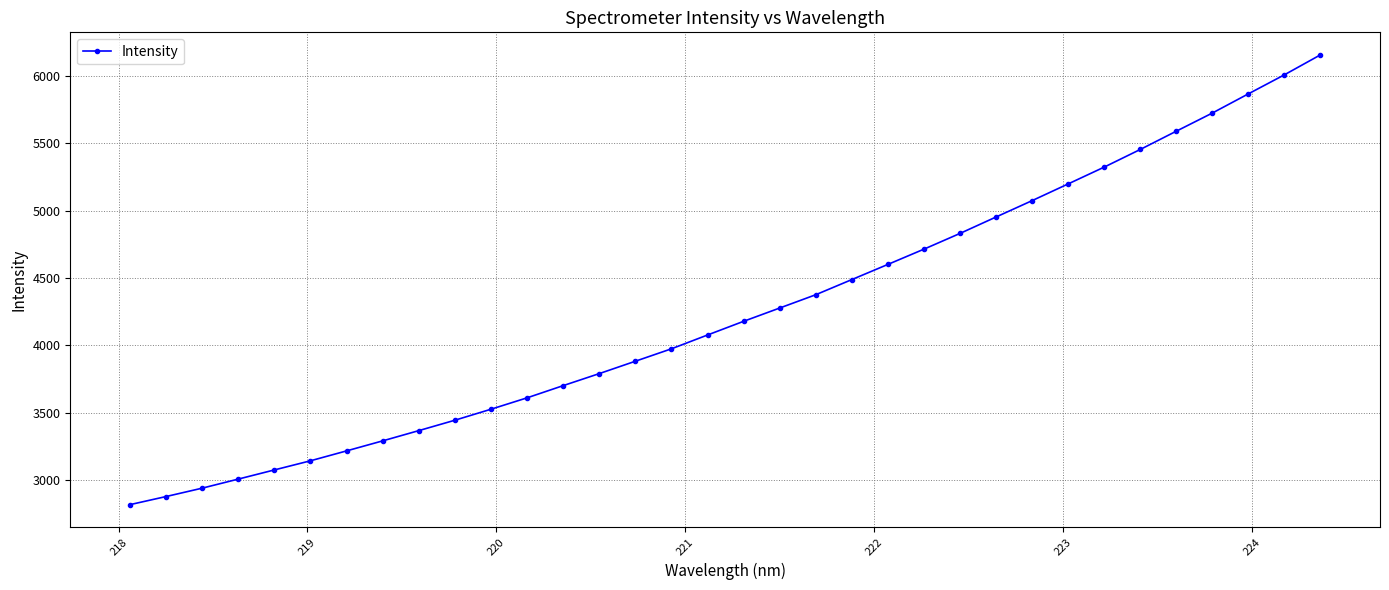

What is the value of the 21st point from the left?

4487.4